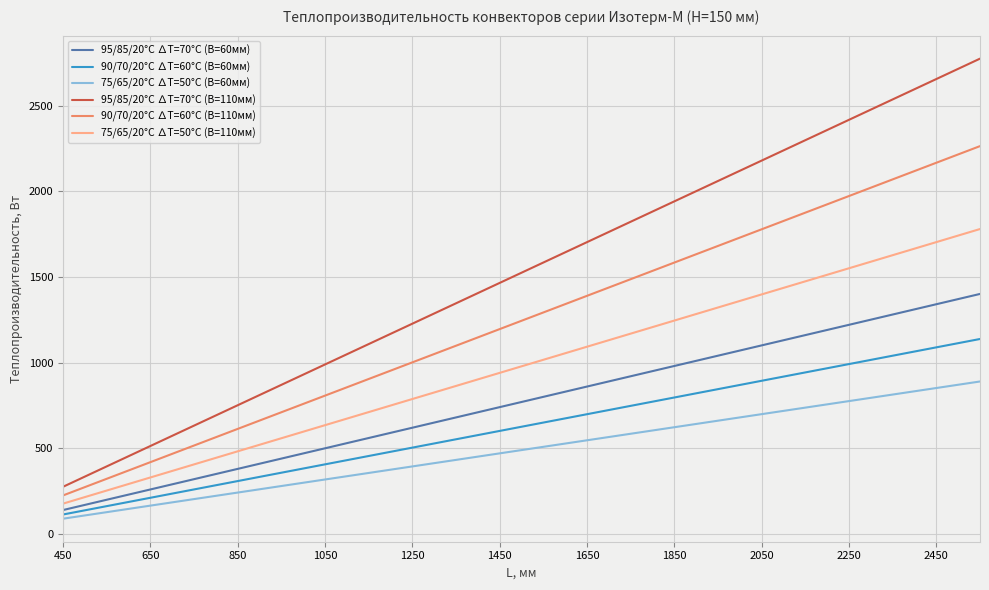

Does the chart have visible grid lines?

Yes